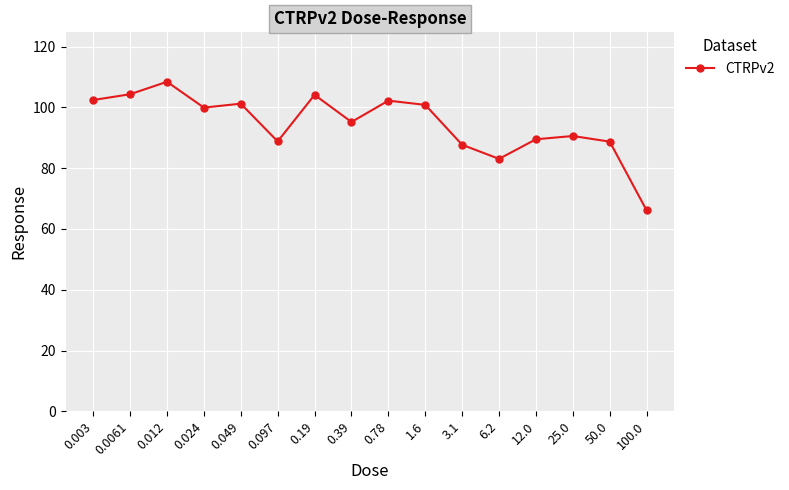

What is the approximate value at 1.6?

100.8